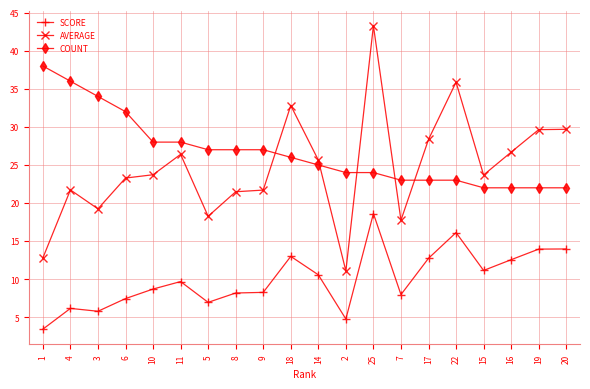

Does the chart display data point markers on the line(s)?

Yes